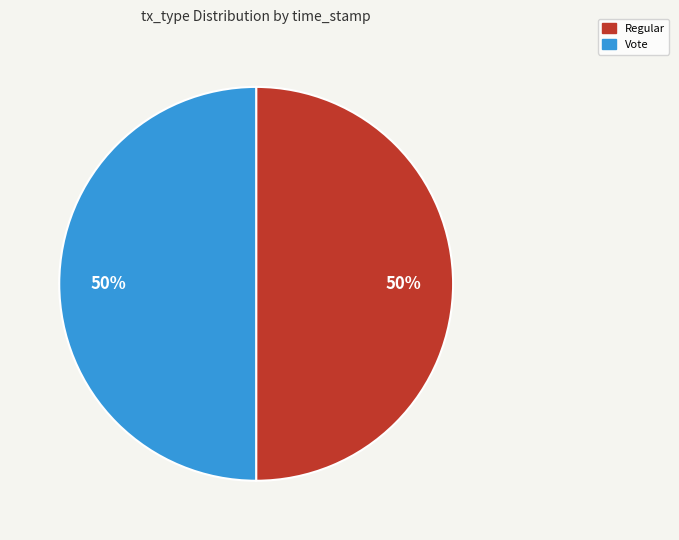

Do Vote and Regular together represent more than half of the pie?

Yes